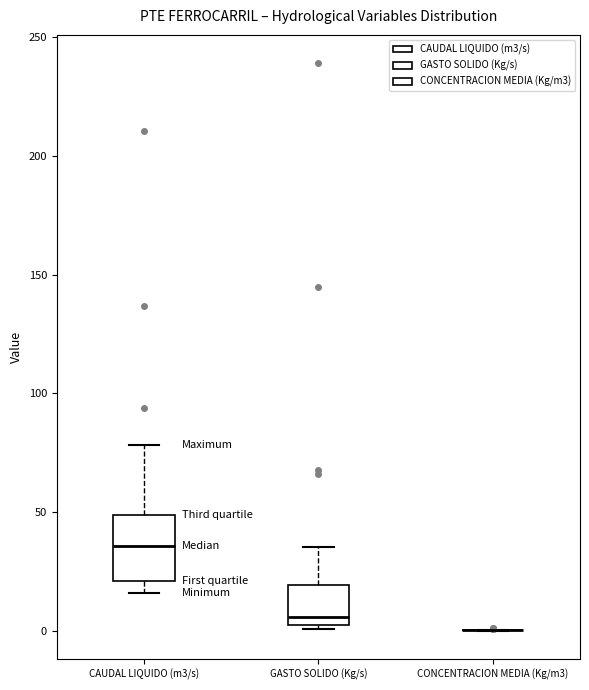

Reading left to right, read every box against the y-axis: the position of its median line, the range the box covers, and the ends of its whiskers. The values are not printed on the chart, so give them approximately, as read against the axis.

CAUDAL LIQUIDO (m3/s): median 35, box 20 to 50, whiskers 15 to 80
GASTO SOLIDO (Kg/s): median 5, box 0 to 20, whiskers 0 (just below the box's lower edge) to 35
CONCENTRACION MEDIA (Kg/m3): box collapsed to a line at 0, whiskers 0 to 0